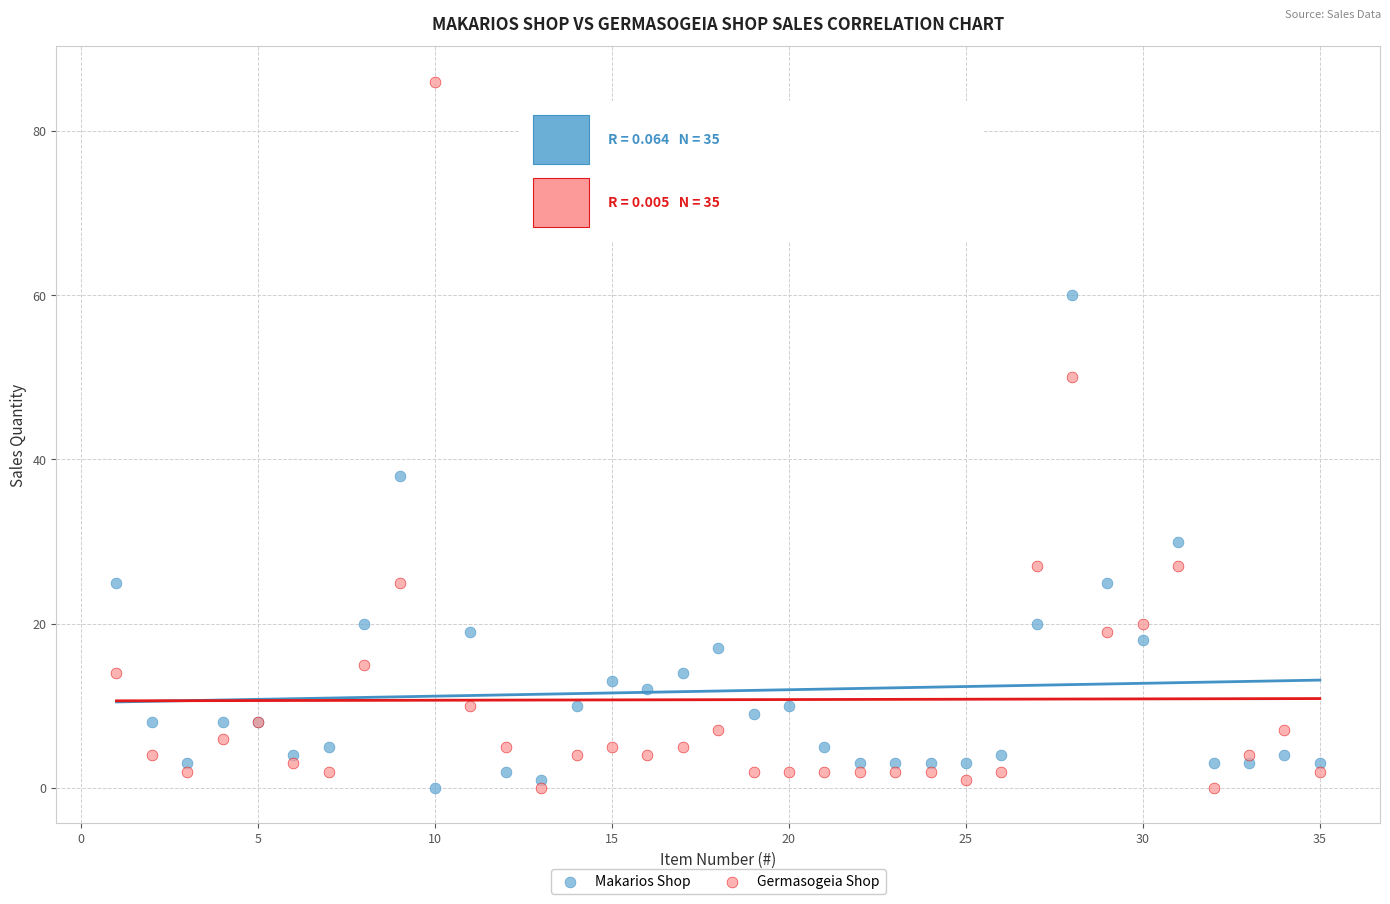

Which series contains the highest Y value?

Germasogeia Shop